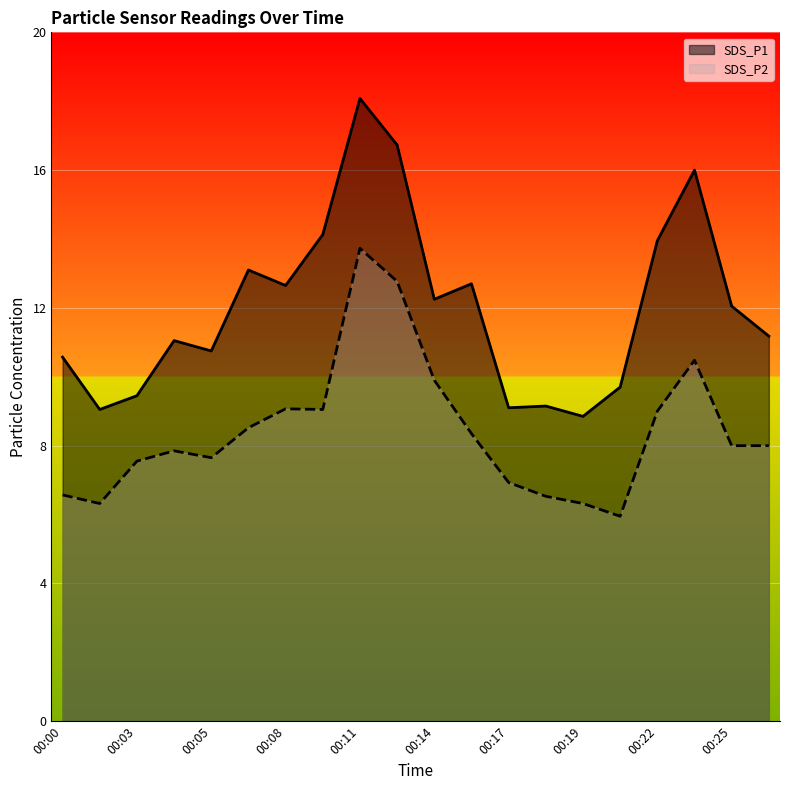

How many values in the SDS_P2 series exceed 8?

9